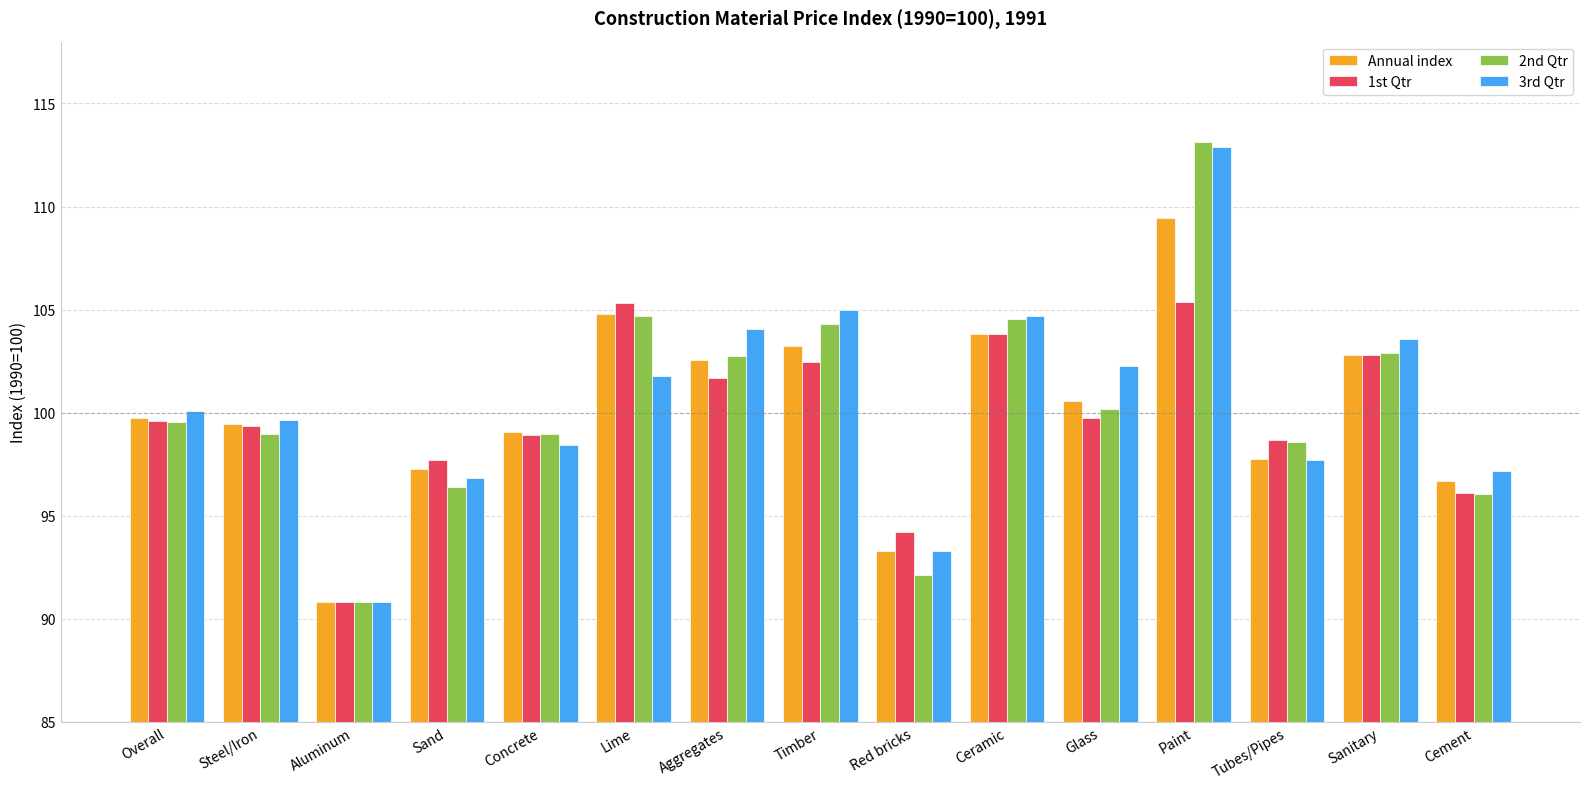

How many bars are there in each group?

4